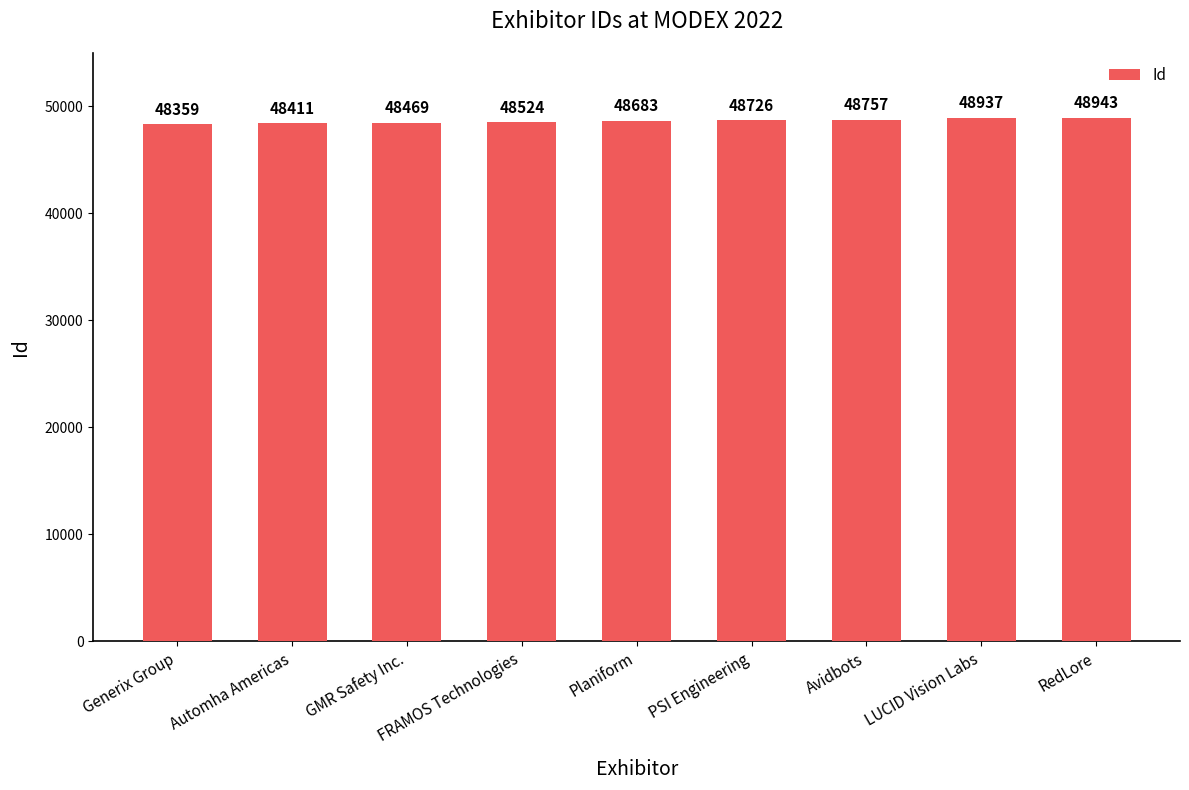

What is the change in value from Generix Group to Planiform?

+324